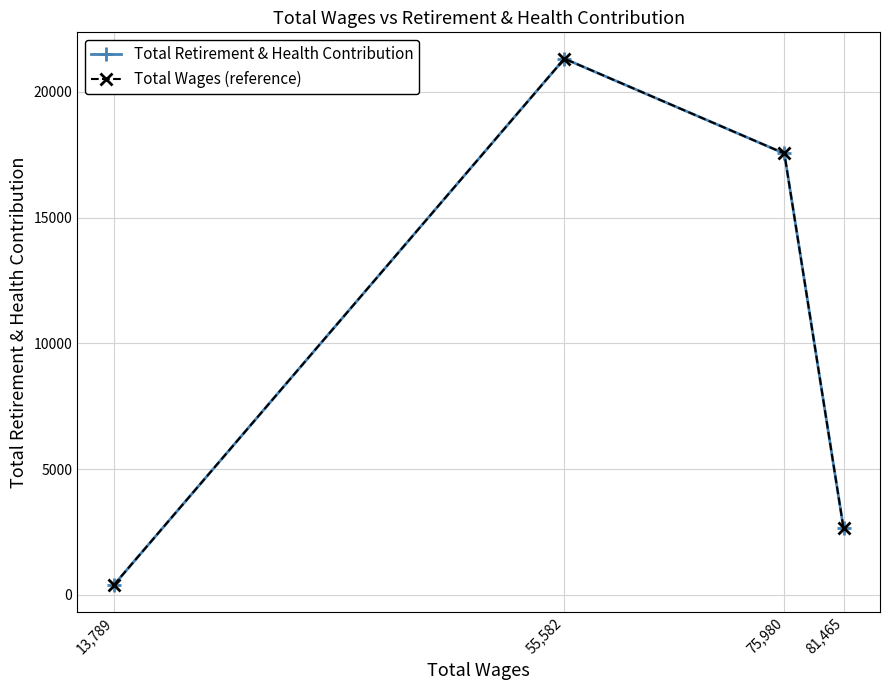

Is the value of Total Retirement & Health Contribution at 55,582 greater than the value of Total Wages (reference) at 55,582?

No